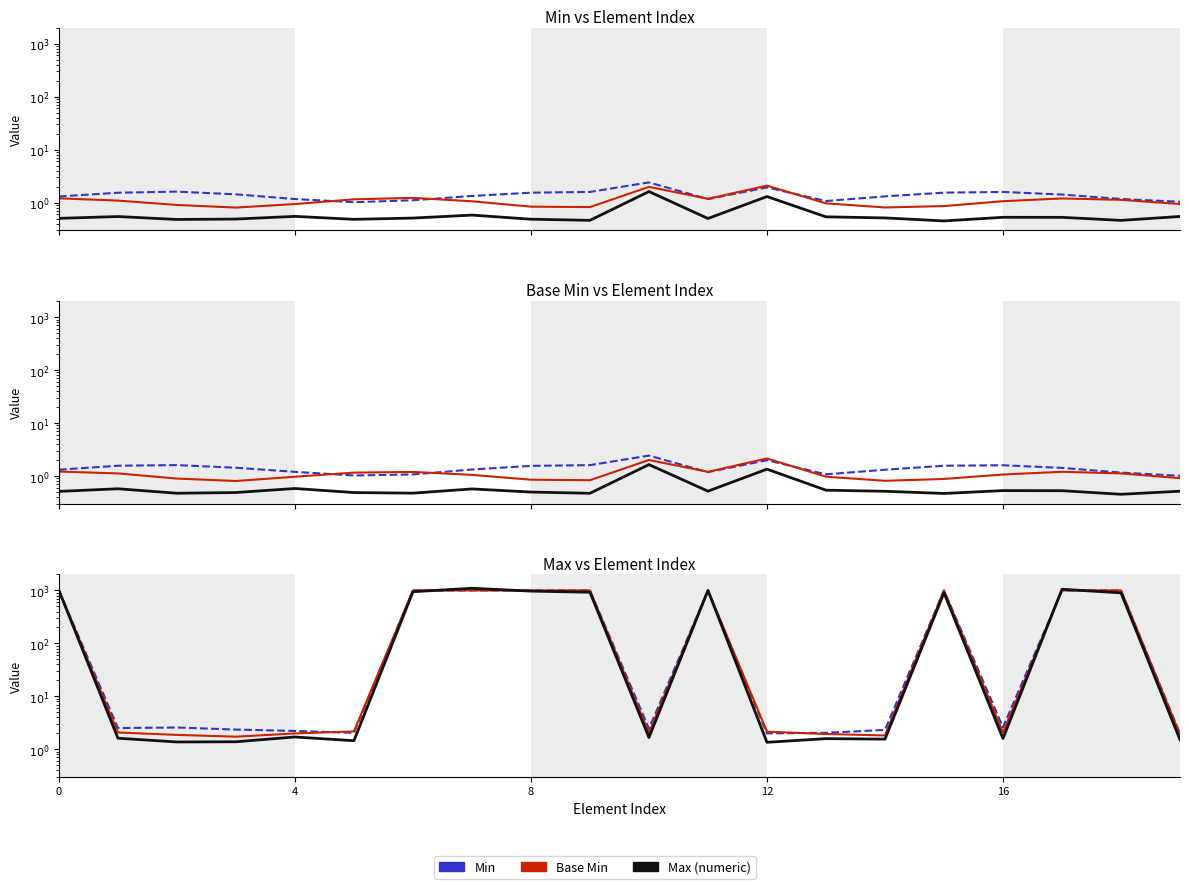

Which category has the highest value across all series?

7